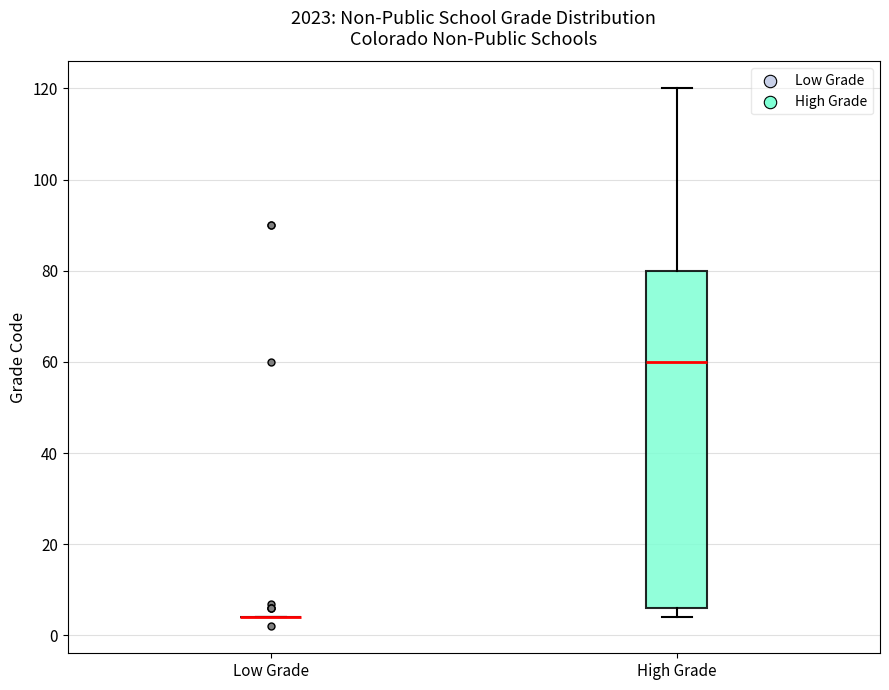

Where is the upper edge of the box for High Grade on the y-axis? The values are not printed on the chart, so give them approximately, as read against the axis.

80